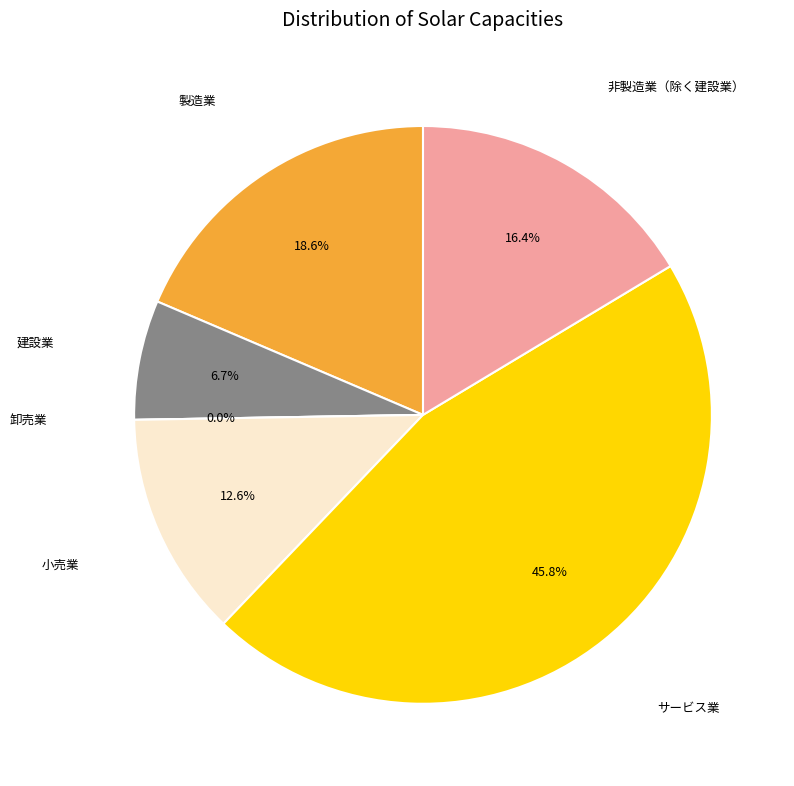

Which slice is the smallest?

卸売業